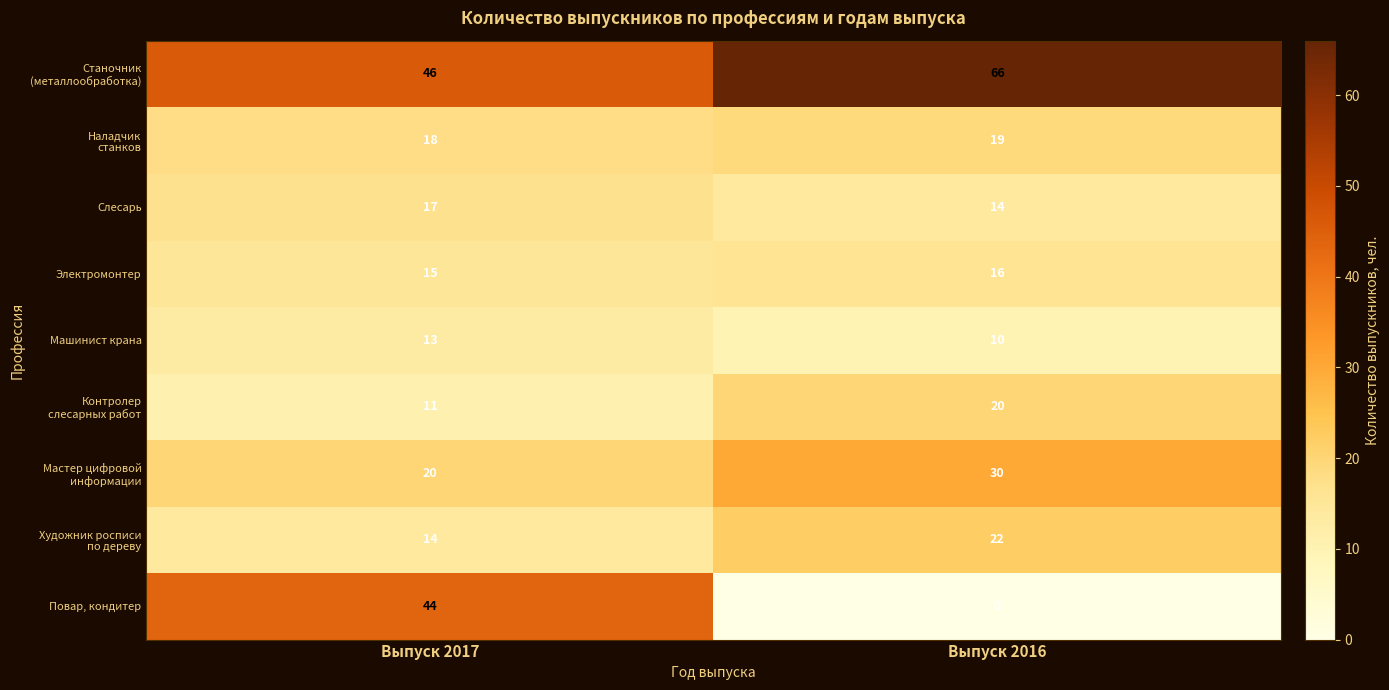

What is the difference between the maximum and minimum values in the Повар, кондитер series?

44